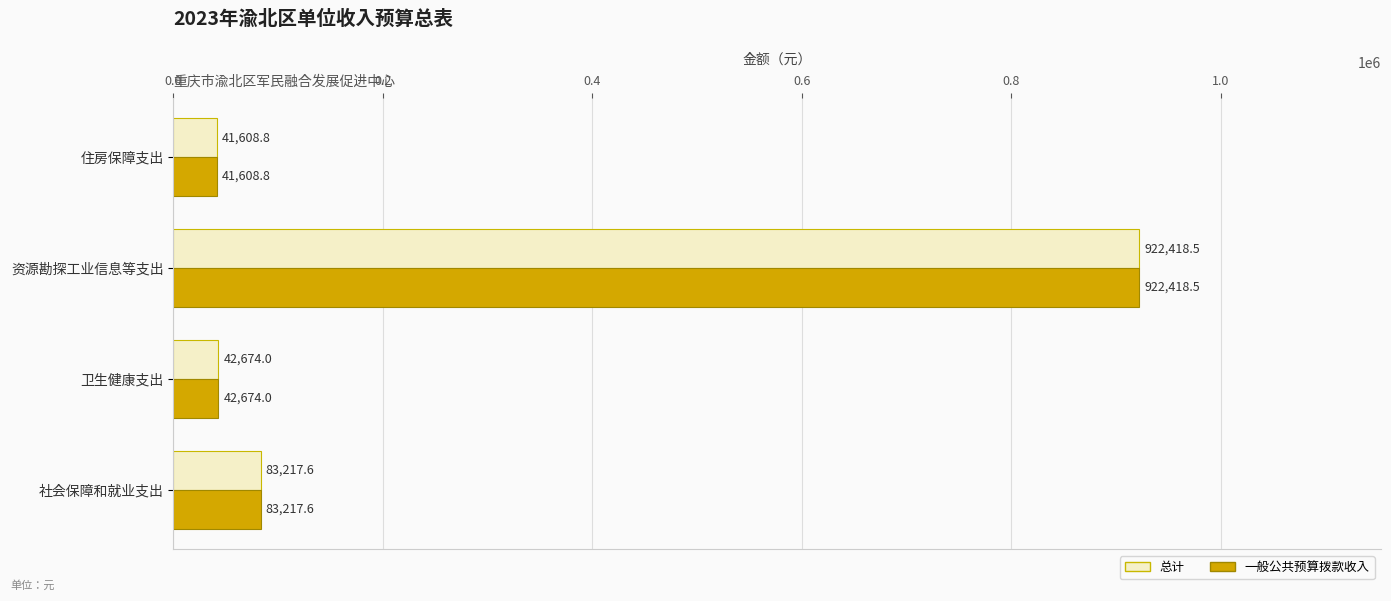

Which category has the lowest value across all series?

住房保障支出